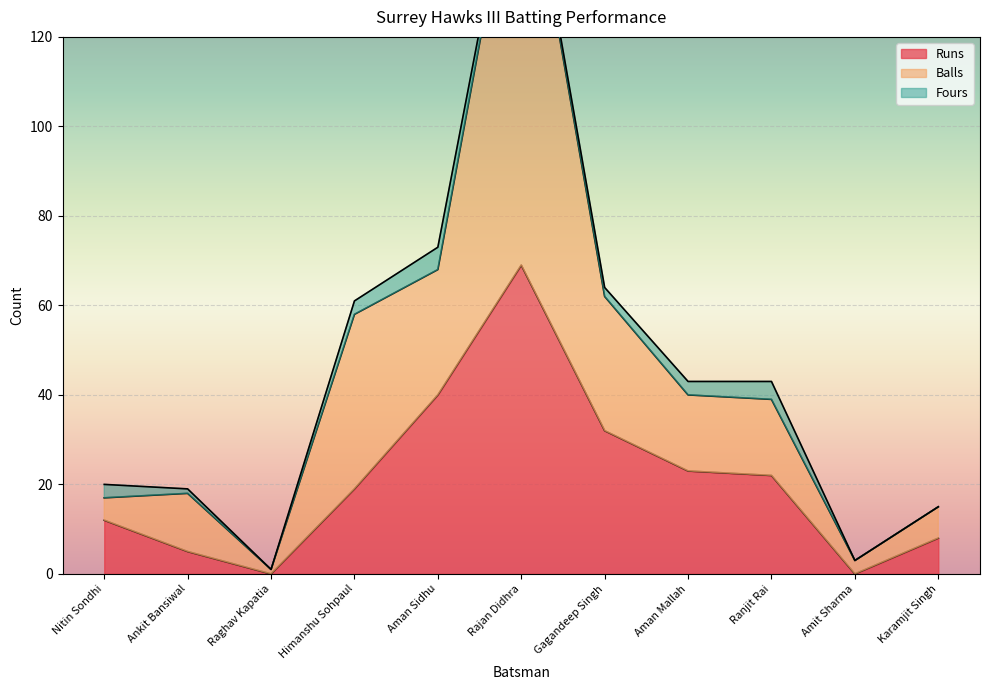

Is it true that Runs equals 22 at Ranjit Rai?

True